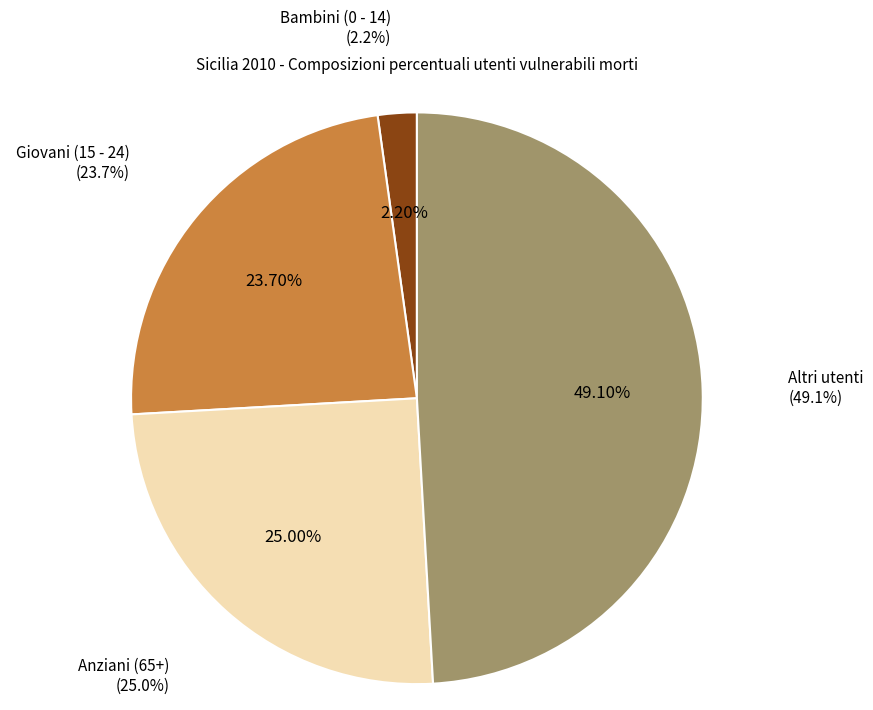

How many segments does this pie chart have?

4